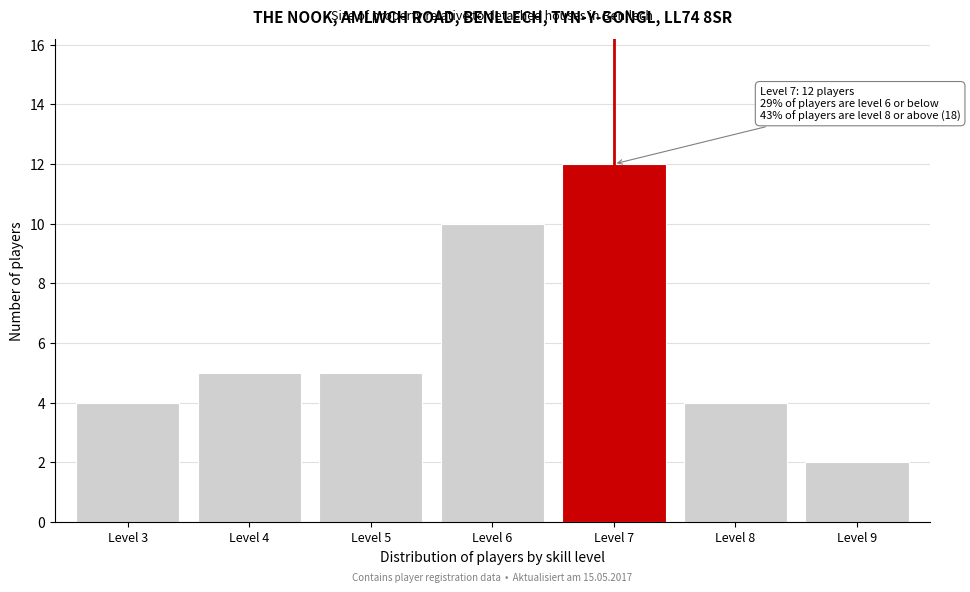

Reading left to right, extract all data points from this chart.

Level 3=4	Level 4=5	Level 5=5	Level 6=10	Level 7=12	Level 8=4	Level 9=2